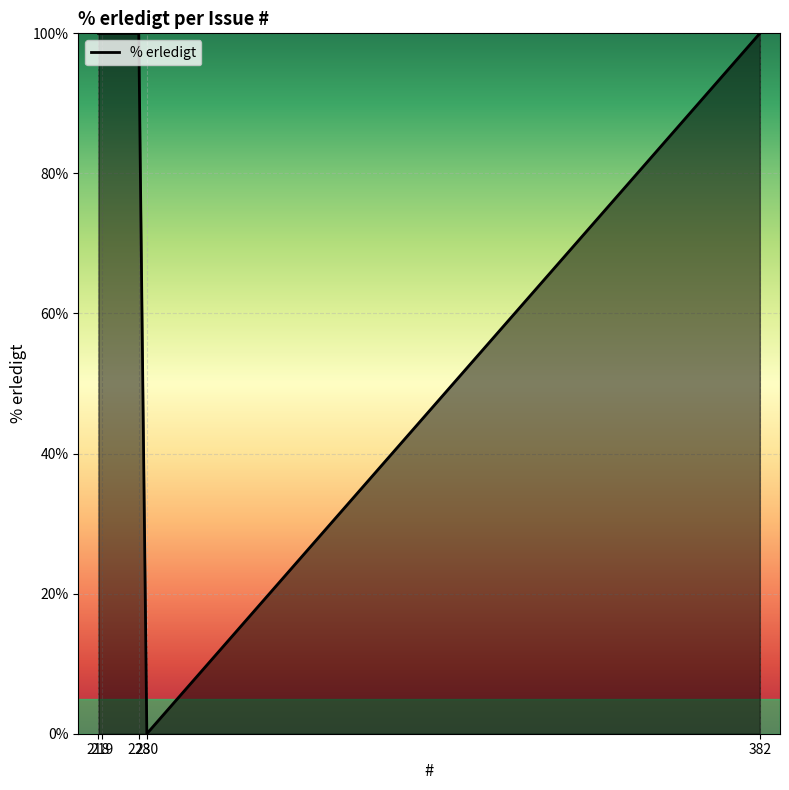

What is the difference between the maximum and minimum values?

100